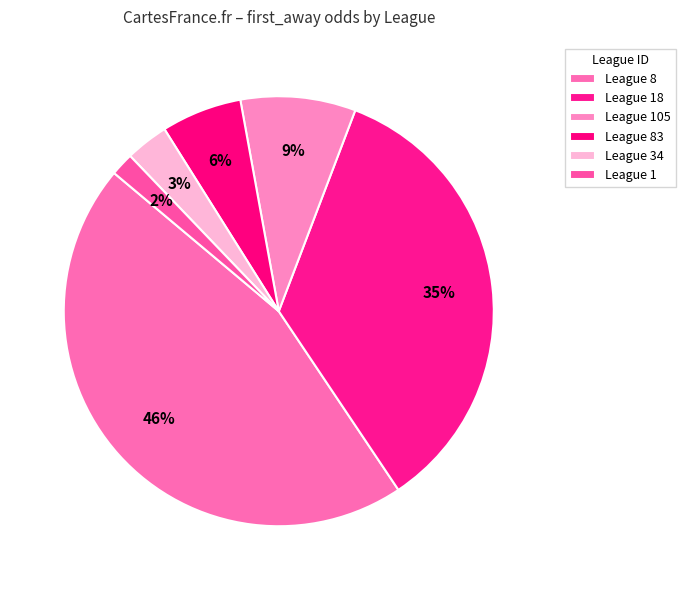

What is the largest slice in the pie chart?

League 8